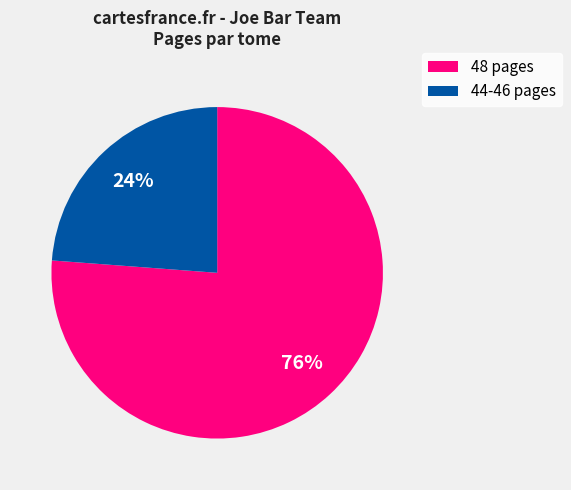

To the nearest percent, what is the average slice percentage?

50%